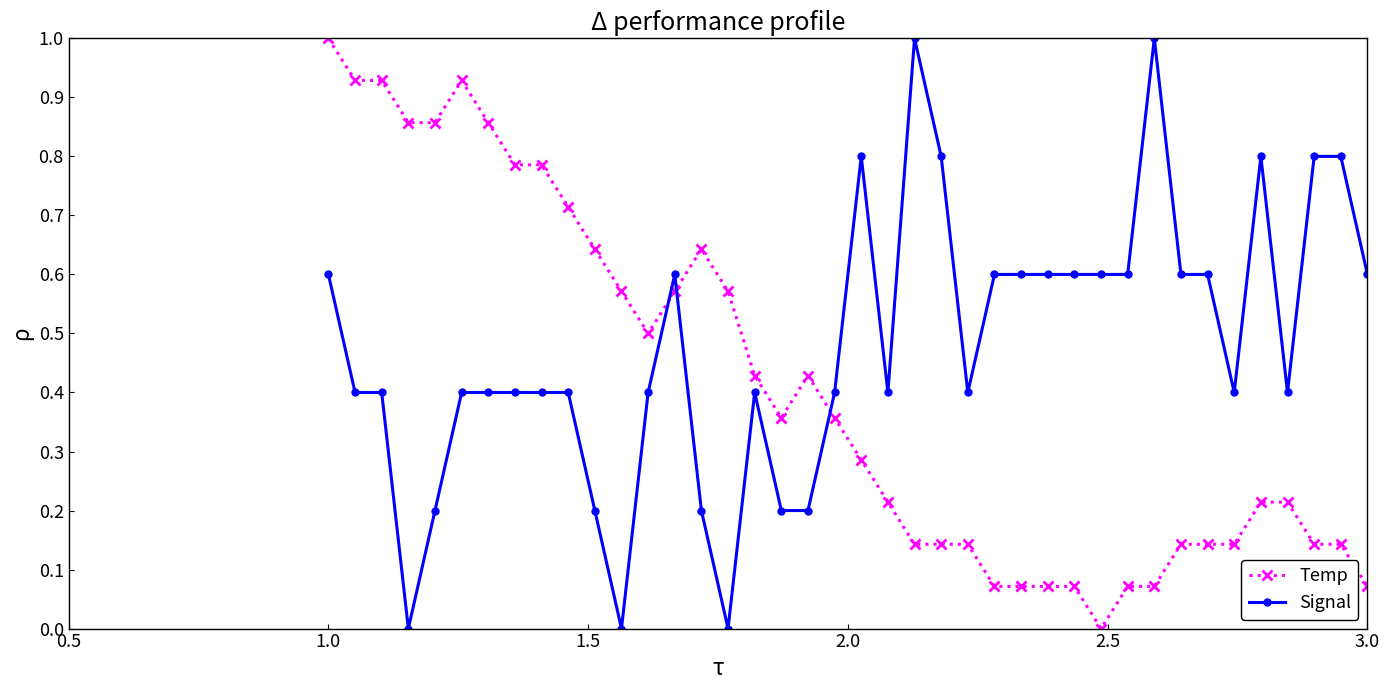

What is the sum of all Temp values?

16.3